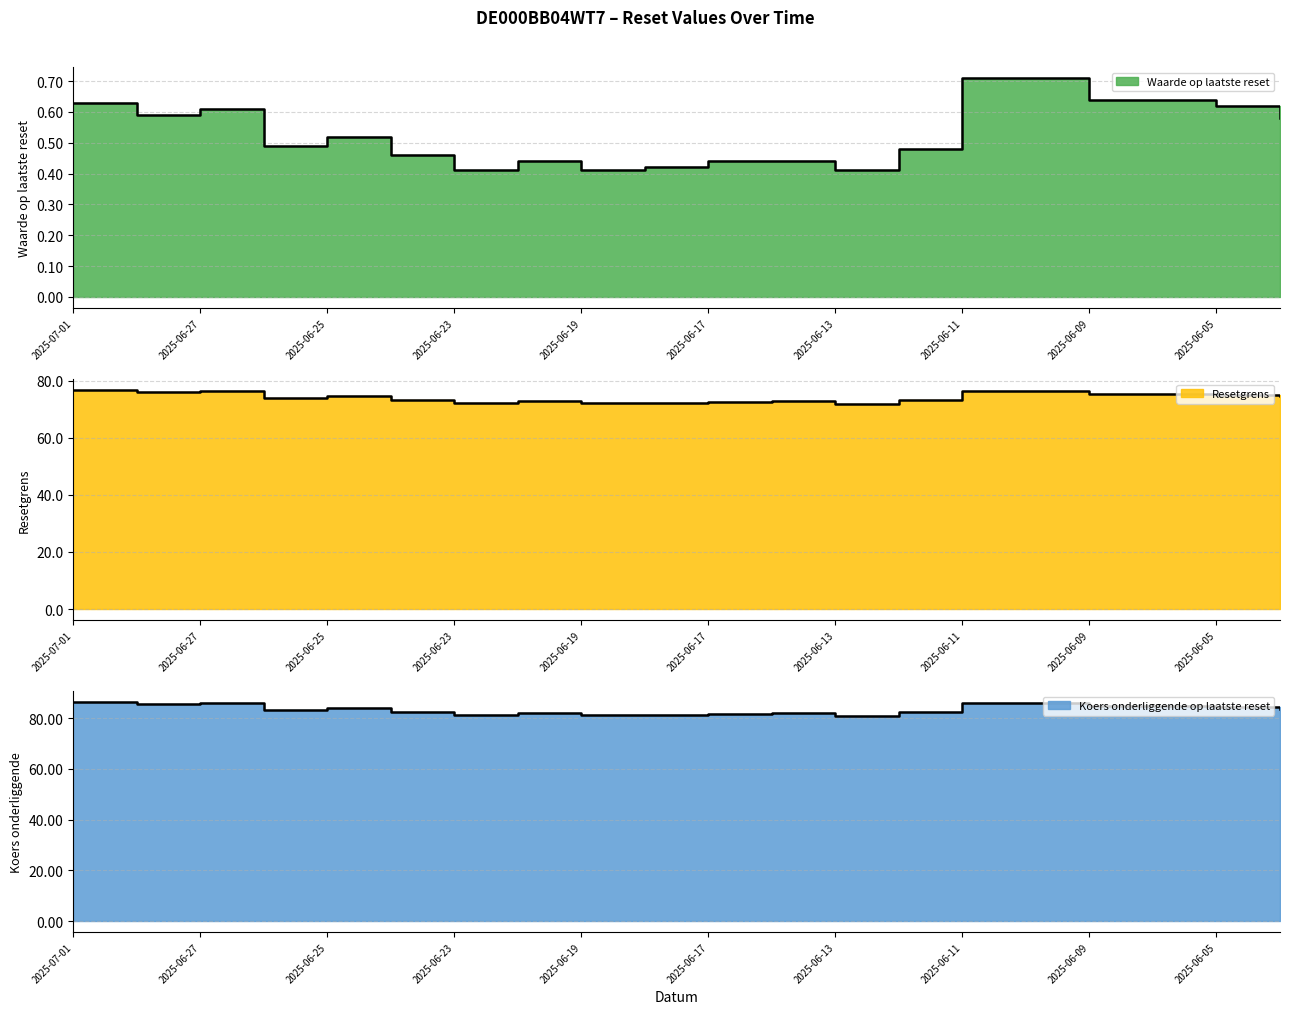

True or false: Koers onderliggende op laatste reset and Waarde op laatste reset cross at least once.

False